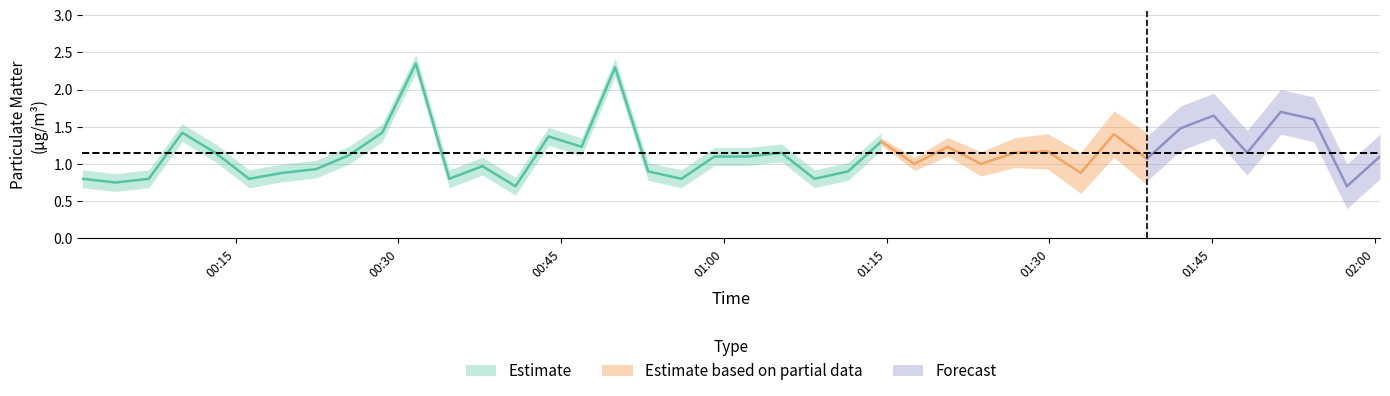

Does the chart display data point markers on the line(s)?

No